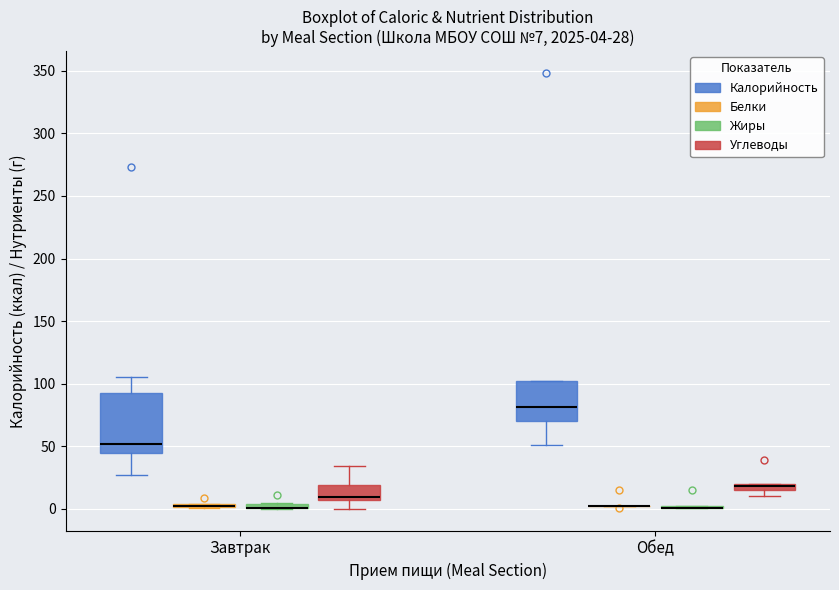

Which box is the tallest, from its lower edge to its upper edge?

Завтрак (Калорийность)